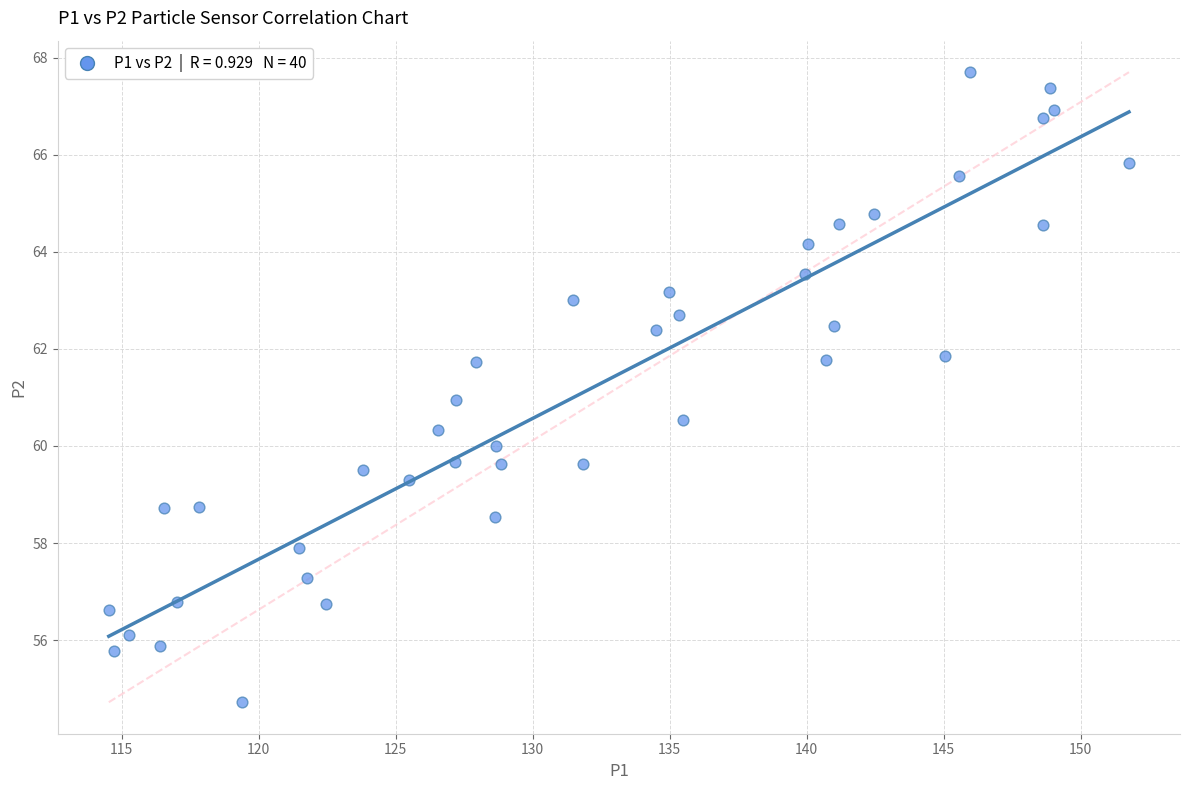

What is the range of X values (max minus min)?

37.2